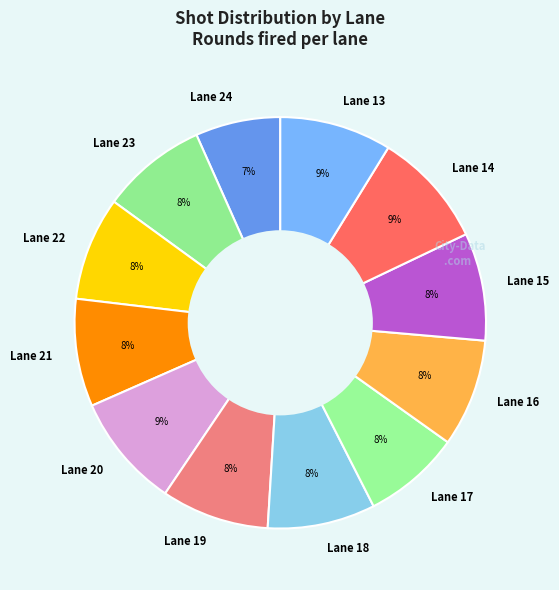

True or false: Lane 22 accounts for 8% of the total.

True